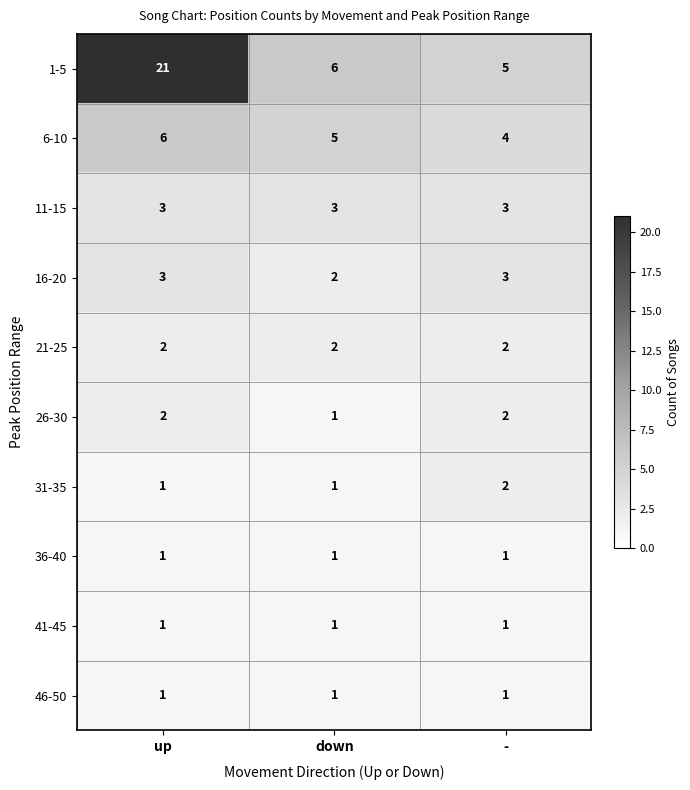

At which category does the chart reach its peak across all series?

up